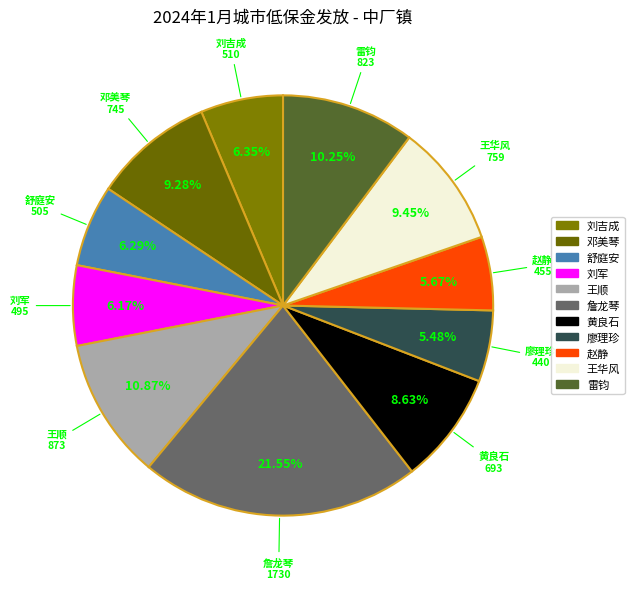

To the nearest percent, what is the average slice percentage?

9%